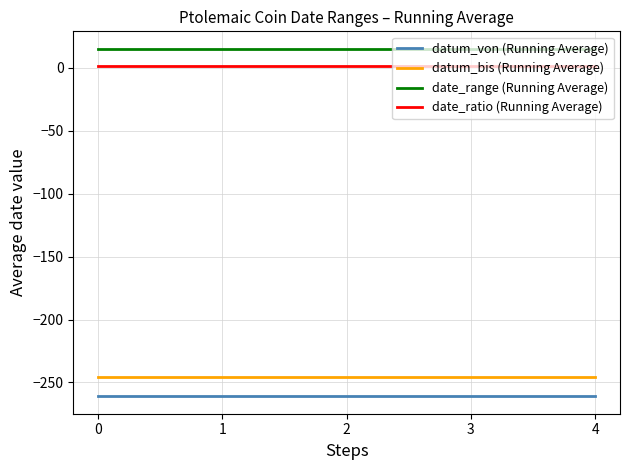

Is the value of datum_bis (Running Average) at 2 greater than the value of datum_von (Running Average) at 3?

Yes